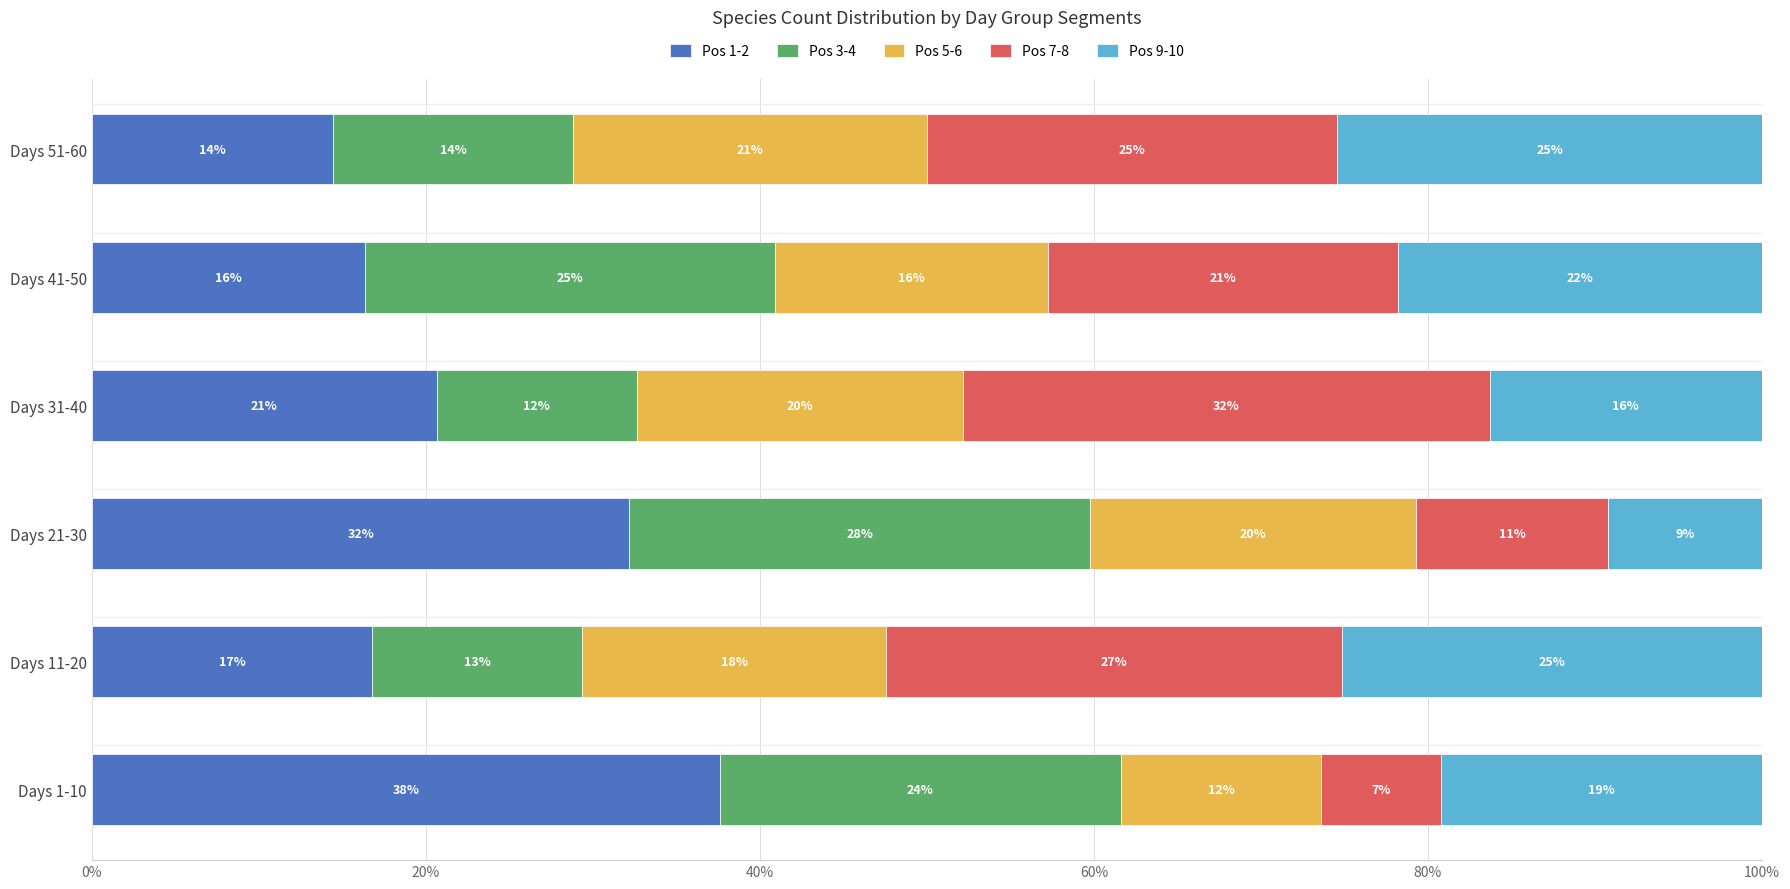

What are all the series names shown in the legend?

Pos 1-2, Pos 3-4, Pos 5-6, Pos 7-8, Pos 9-10